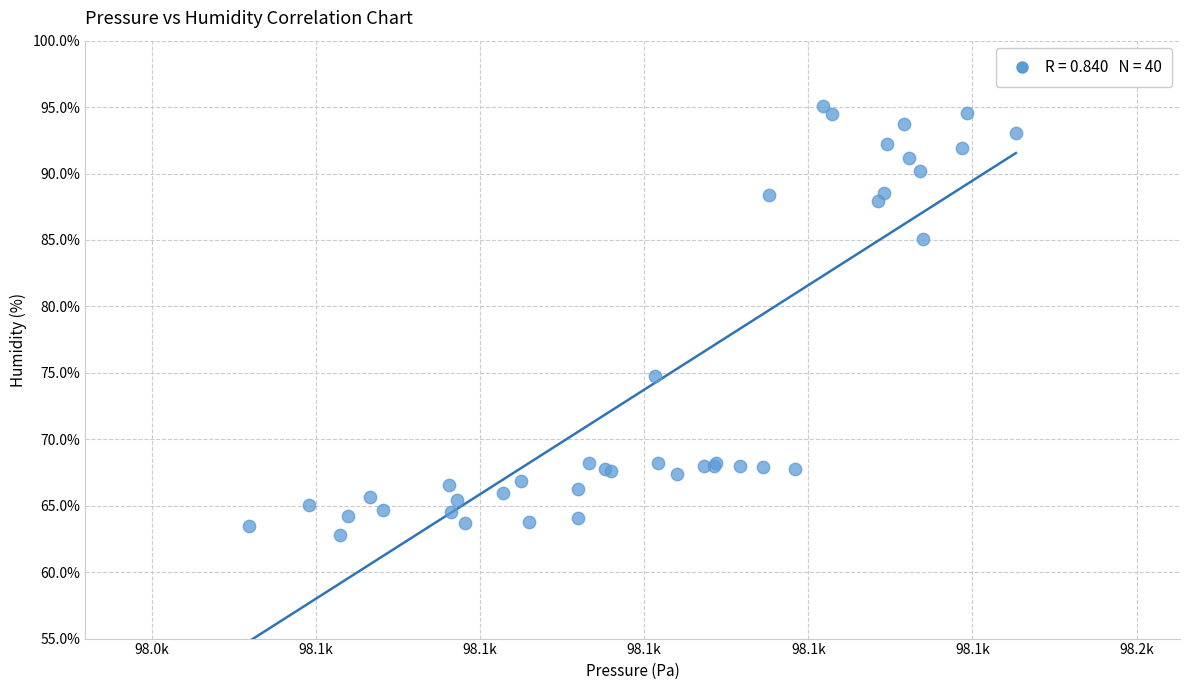

What Y value in the scatter plot is closest to 78?

74.8